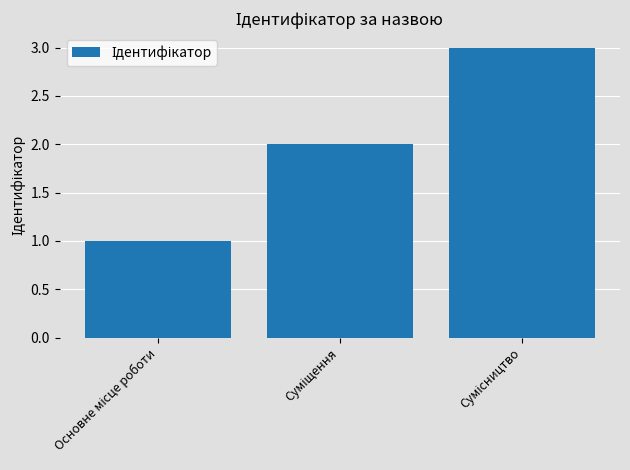

Count the number of categories in the chart.

3